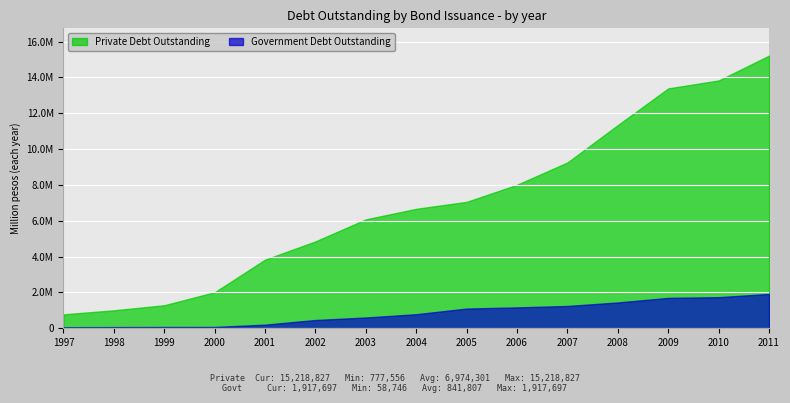

Reading left to right, extract all data points from this chart.

Private Debt Outstanding: 1997=777556	1998=1003152	1999=1286751	2000=2012851	2001=3832083	2002=4850904	2003=6078928	2004=6668071	2005=7056292	2006=8010836	2007=9255348	2008=11342357	2009=13388788	2010=13831766	2011=15218827
Government Debt Outstanding: 1997=58746	1998=65465	1999=71386	2000=73333	2001=202626	2002=462545	2003=601072	2004=786277	2005=1101562	2006=1166101	2007=1245141	2008=1441439	2009=1697374	2010=1736335	2011=1917697